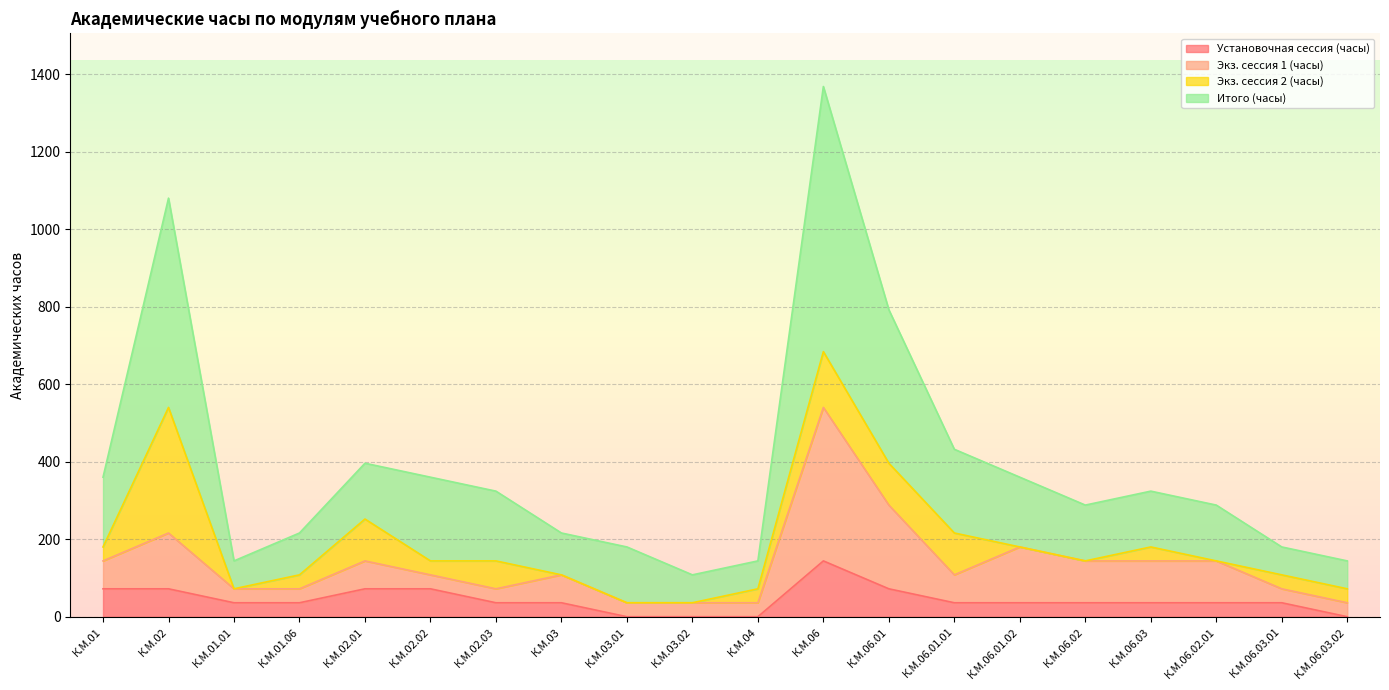

At which category does Экз. сессия 1 (часы) reach its first local peak?

К.М.02